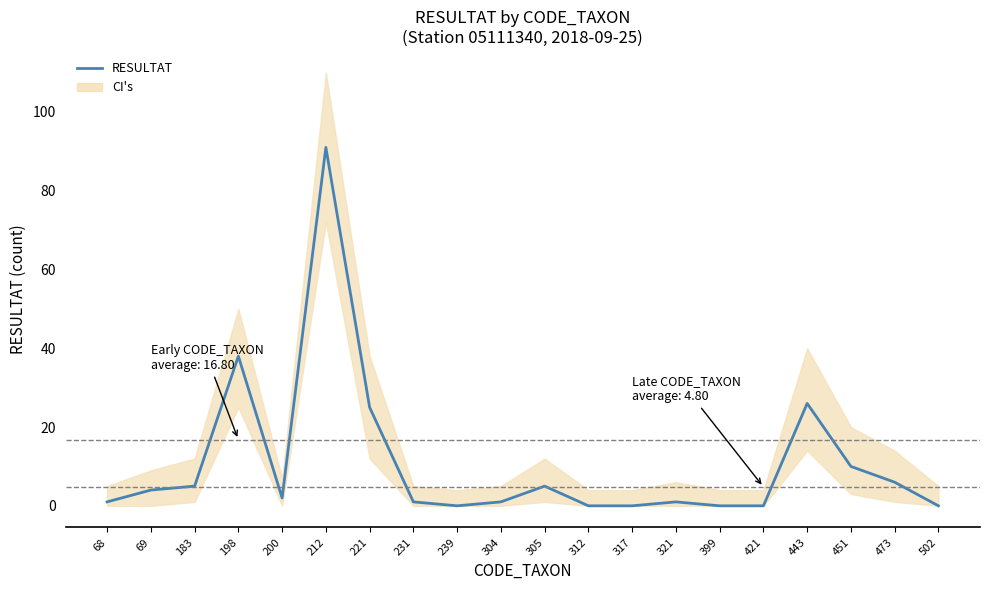

How many data points does each series have?

20